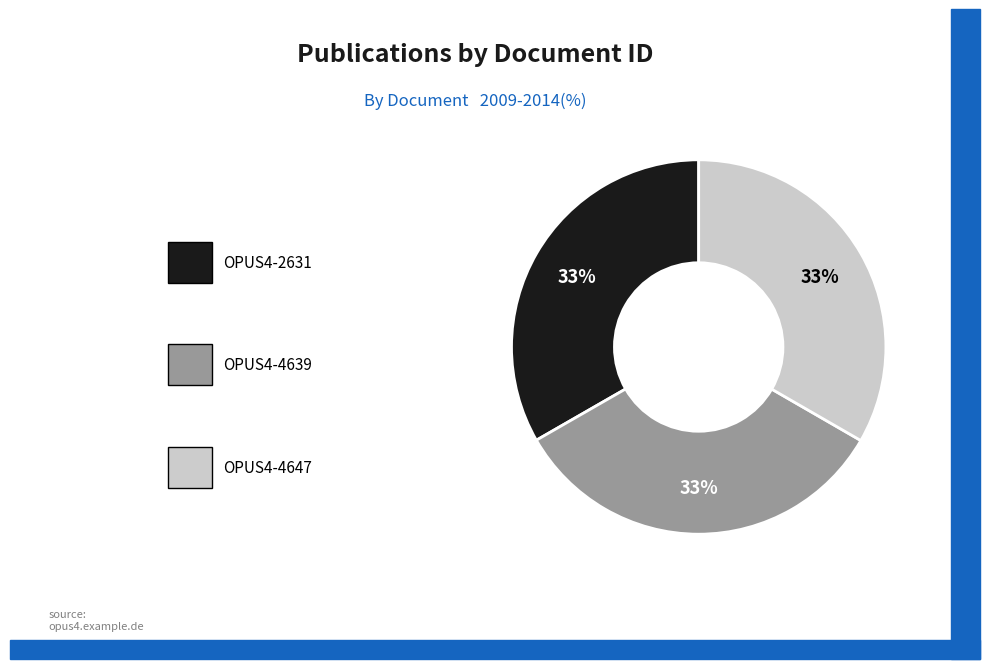

To the nearest percent, what is the average slice percentage?

33%